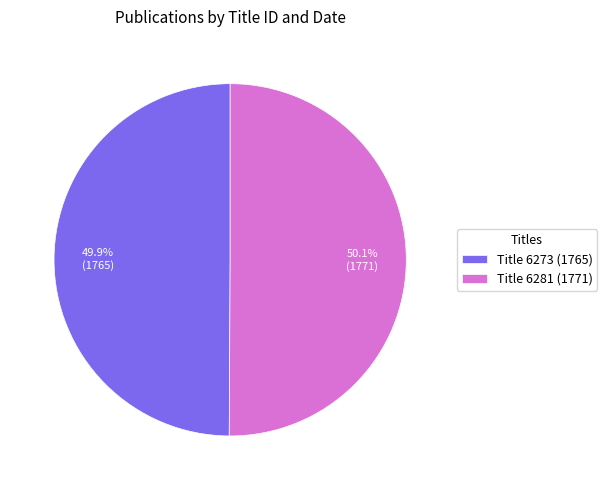

Approximately how many times larger is the value at Title 6281 (1771) compared to Title 6273 (1765)?

1.0